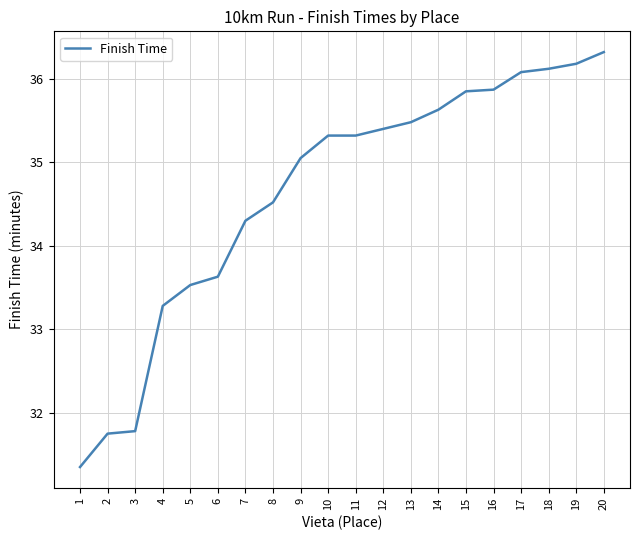

Where is the data nearest to the value 33?

4